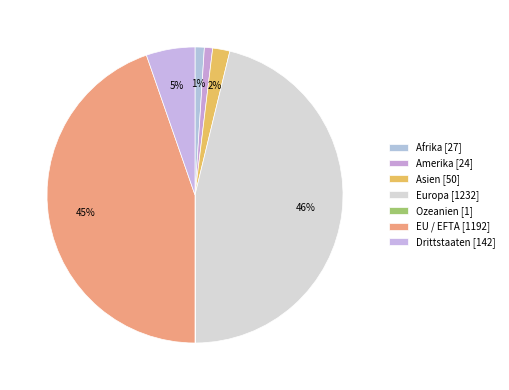

What is the largest slice in the pie chart?

Europa